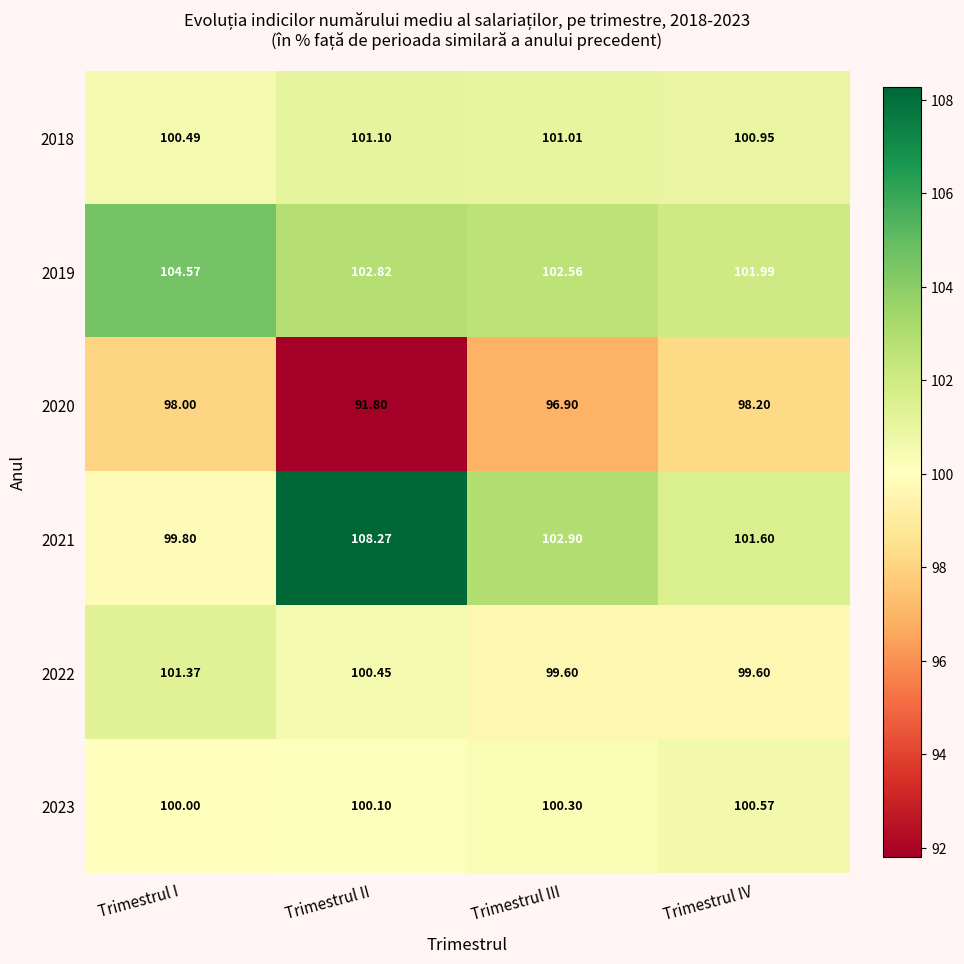

List the labels in order of 2019 value, largest first.

Trimestrul I, Trimestrul II, Trimestrul III, Trimestrul IV